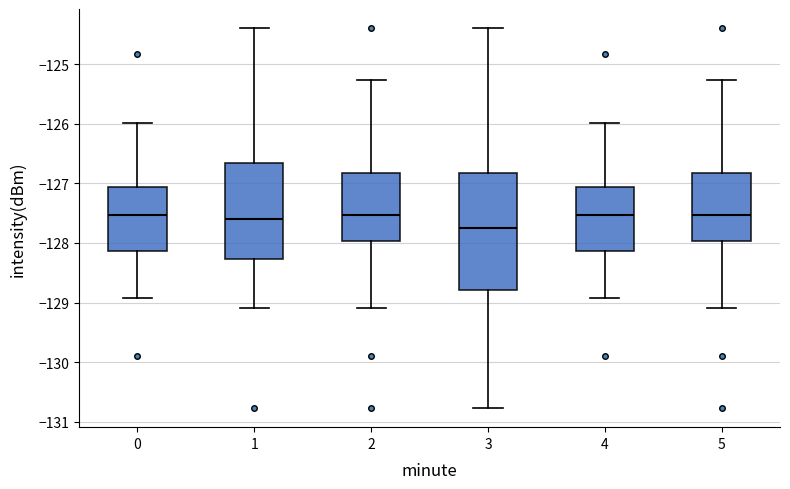

Which box is the tallest, from its lower edge to its upper edge?

3